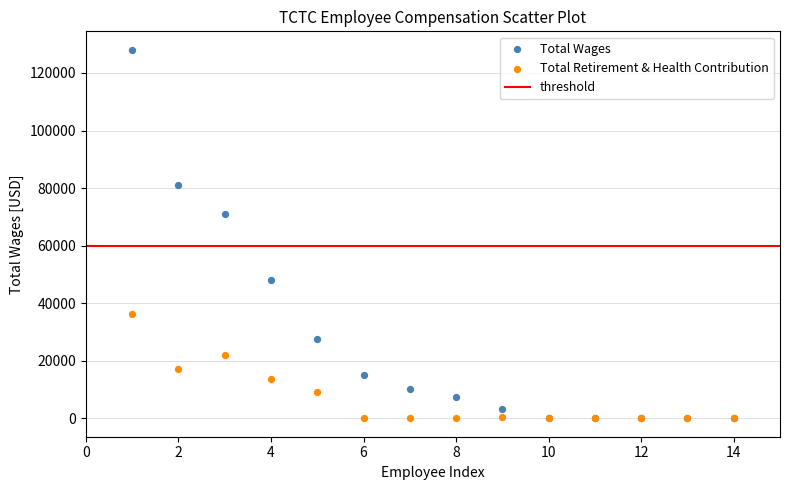

In the Total Wages series, what Y value is closest to 64036?

71046